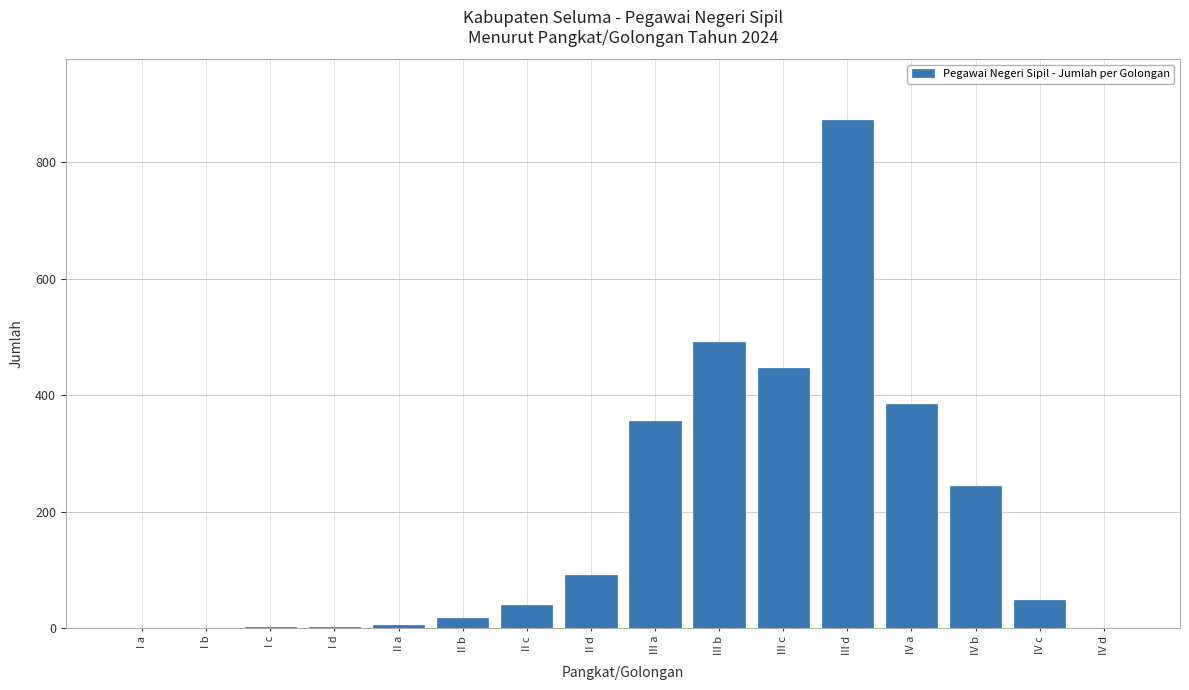

What is the sum of all values?

3003